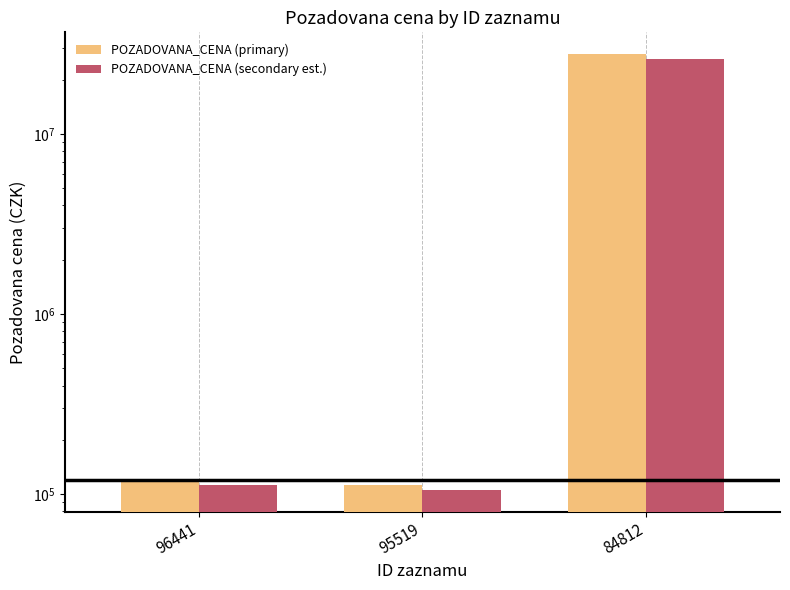

How many bars are there in total?

6